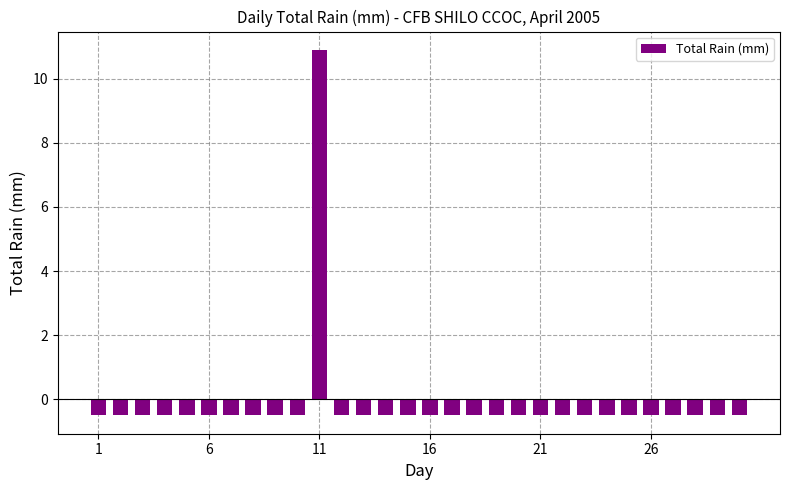

Reading left to right, transcribe all the data shown in this chart.

-0.5	-0.5	-0.5	-0.5	-0.5	-0.5	-0.5	-0.5	-0.5	-0.5	10.9	-0.5	-0.5	-0.5	-0.5	-0.5	-0.5	-0.5	-0.5	-0.5	-0.5	-0.5	-0.5	-0.5	-0.5	-0.5	-0.5	-0.5	-0.5	-0.5